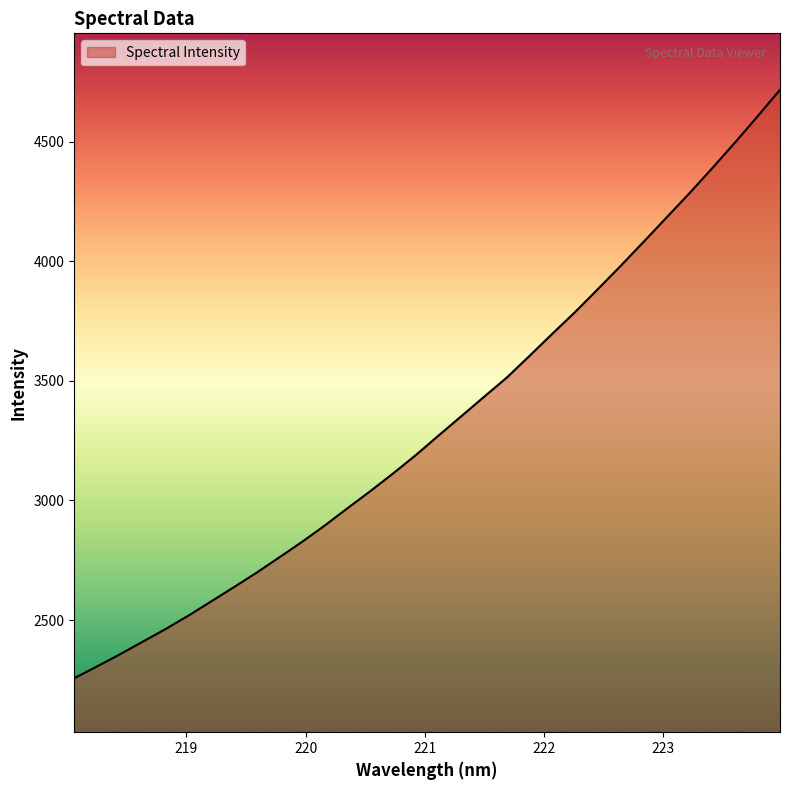

What is the greatest value displayed?

4716.7